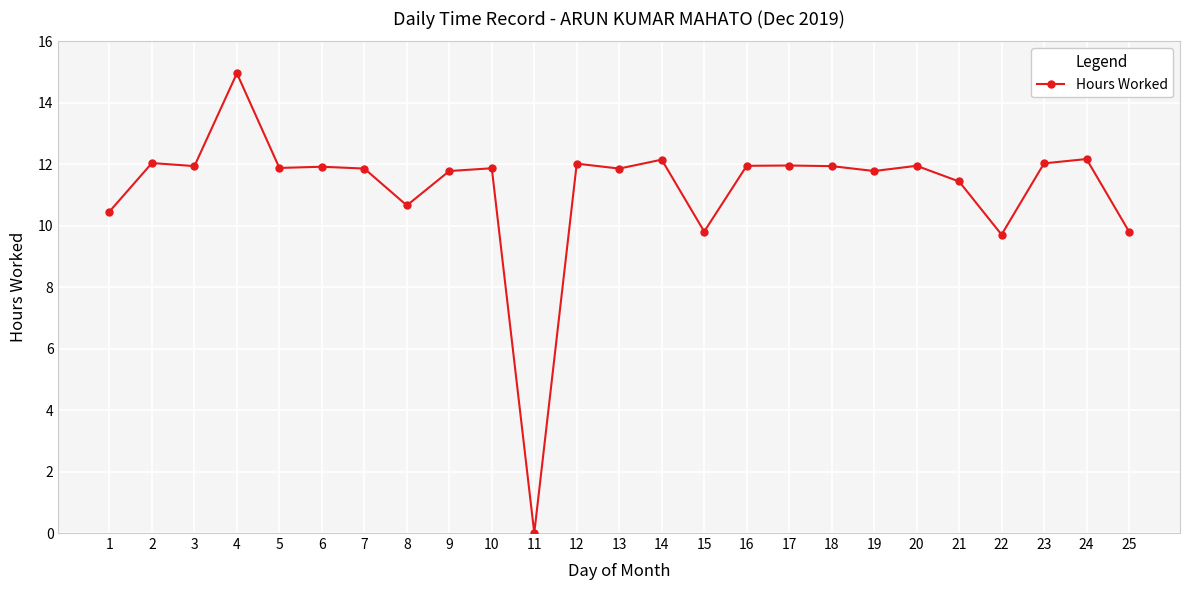

Which has a higher value, 1 or 6?

6